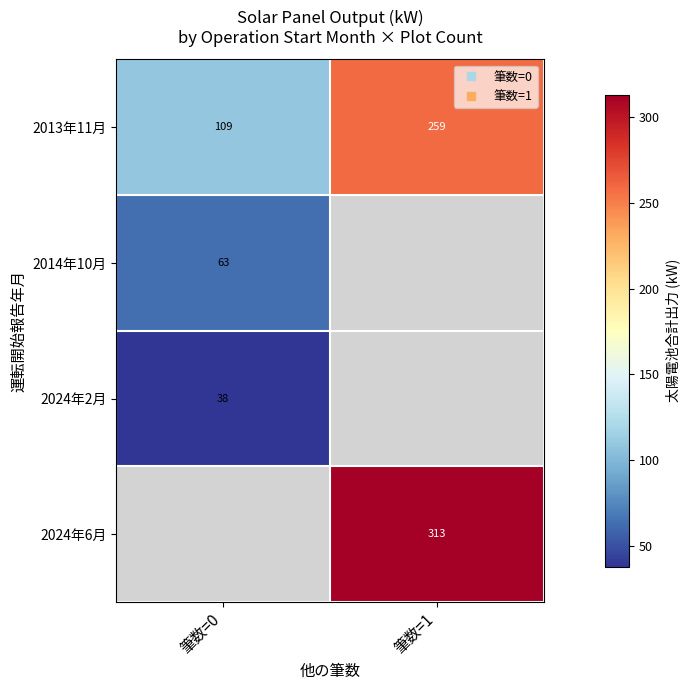

What is the maximum value shown in the chart?

313.0